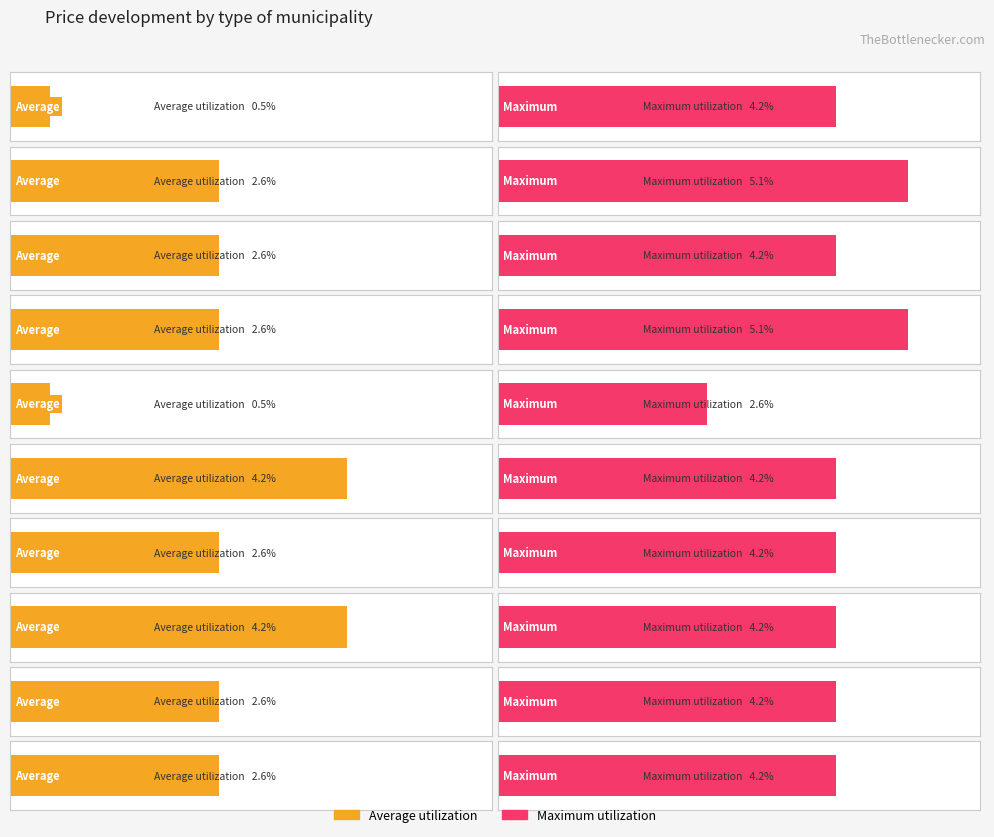

Rank the series by their average value, from lowest to highest.

Average utilization, Maximum utilization